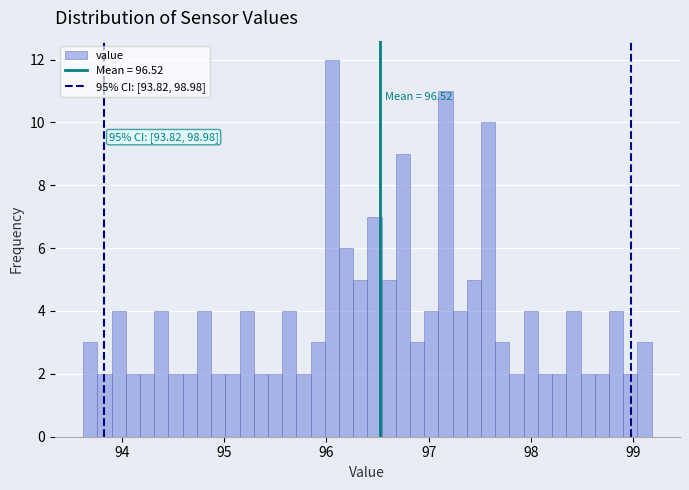

Around what value on the x-axis is the tallest bar? Give the approximate position of its centre, as read against the axis.

96.1